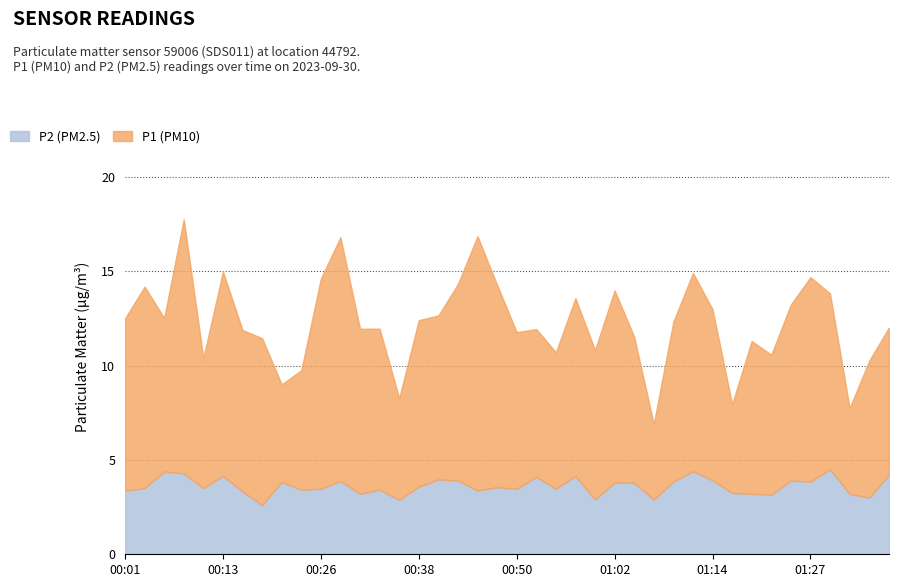

What is the average value of the P2 series?

3.6